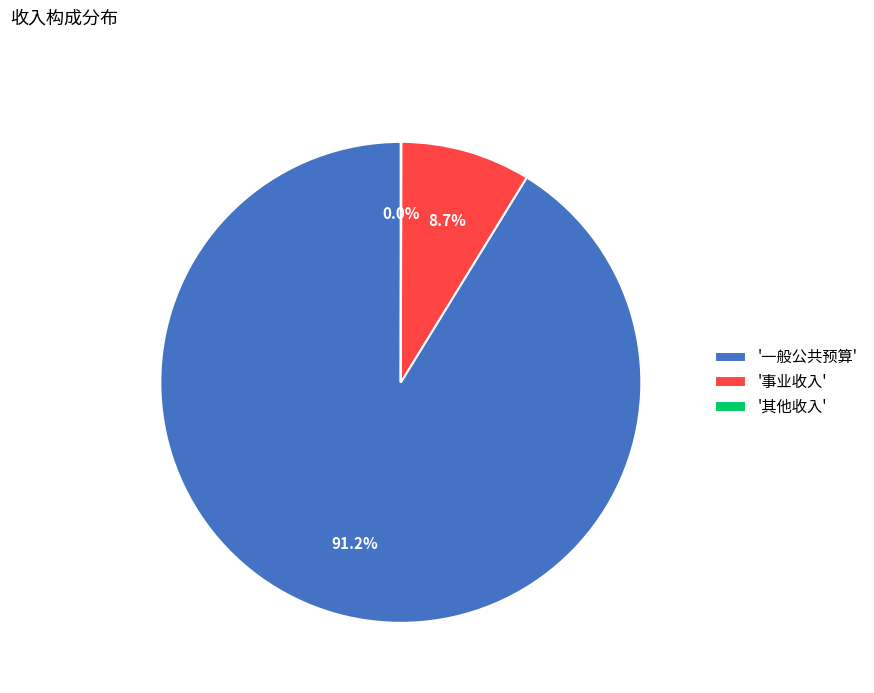

What is the largest slice in the pie chart?

'一般公共预算'